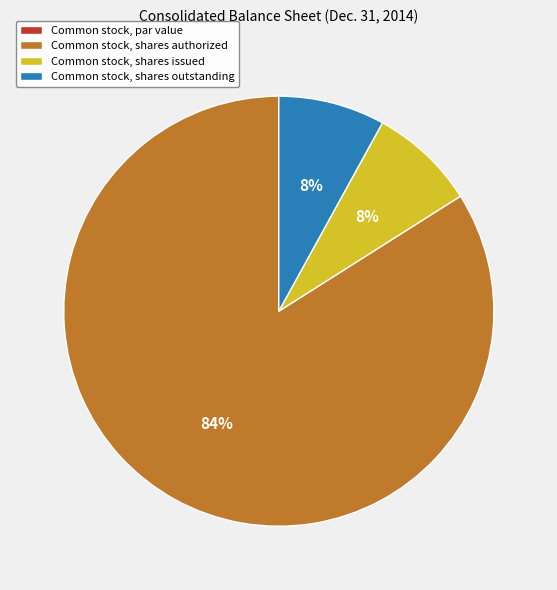

To the nearest percent, what is the difference between the largest and smallest slice percentages?

84%